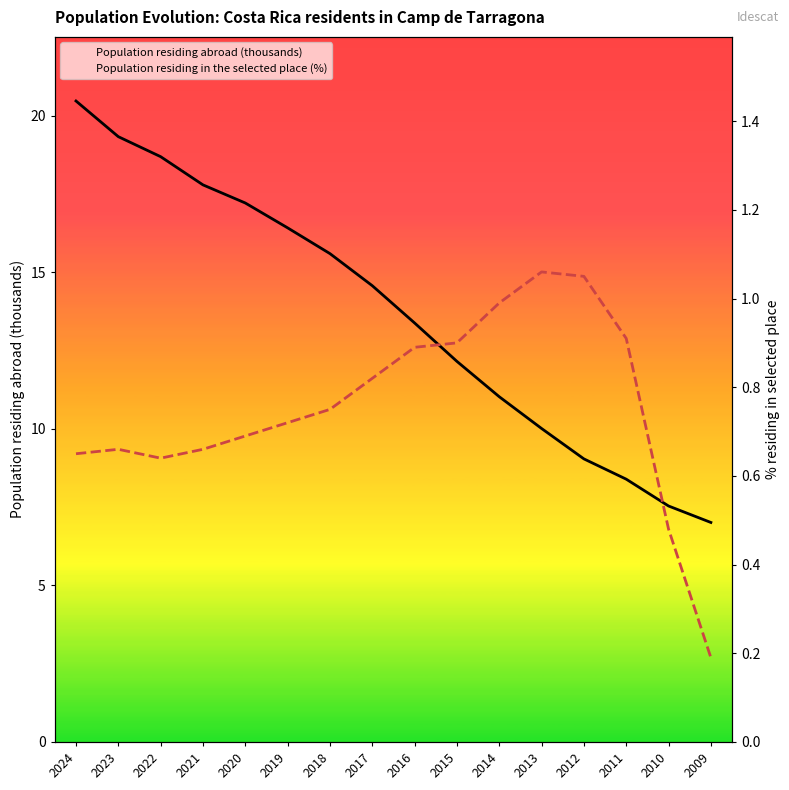

Reading left to right, list all the values displayed in this chart.

Population residing abroad (thousands): 20.5	19.3	18.7	17.8	17.2	16.4	15.6	14.6	13.4	12.2	11.0	10.0	9.0	8.4	7.5	7.0
Population residing in the selected place (%): 0.7	0.7	0.6	0.7	0.7	0.7	0.8	0.8	0.9	0.9	1.0	1.1	1.1	0.9	0.5	0.2